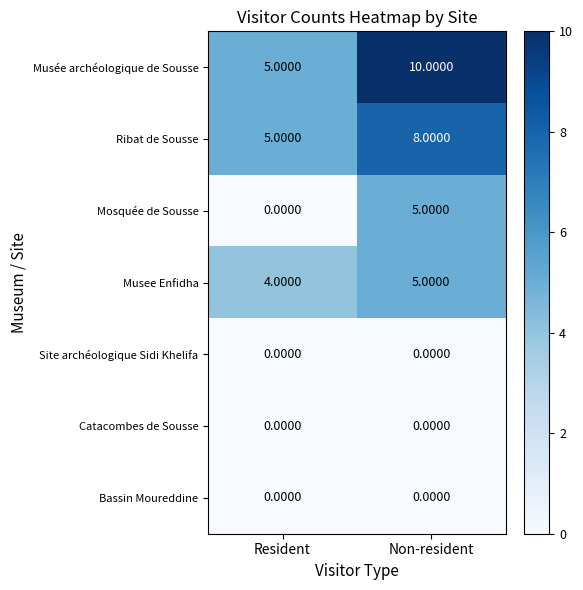

What is the difference between the highest and lowest values at Resident?

5